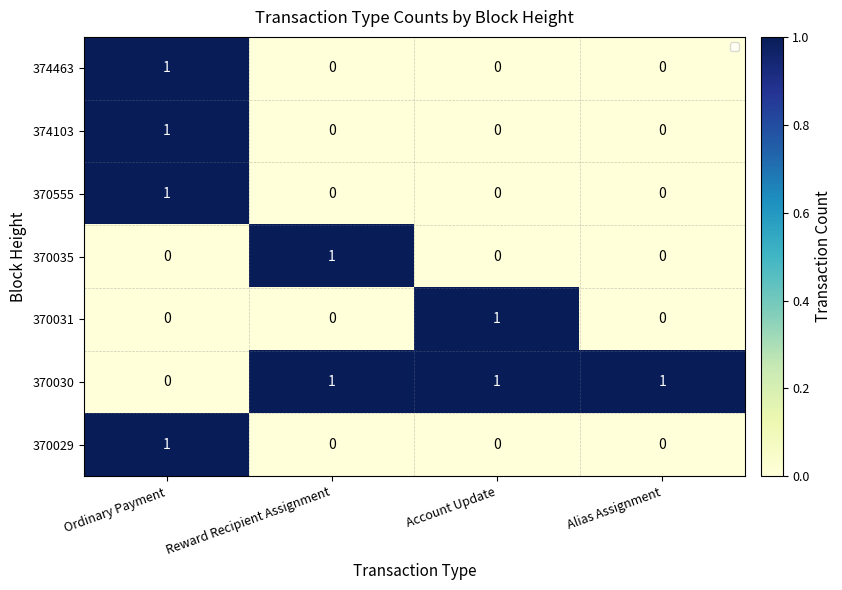

Where is 370030 nearest to the value 0?

Ordinary Payment